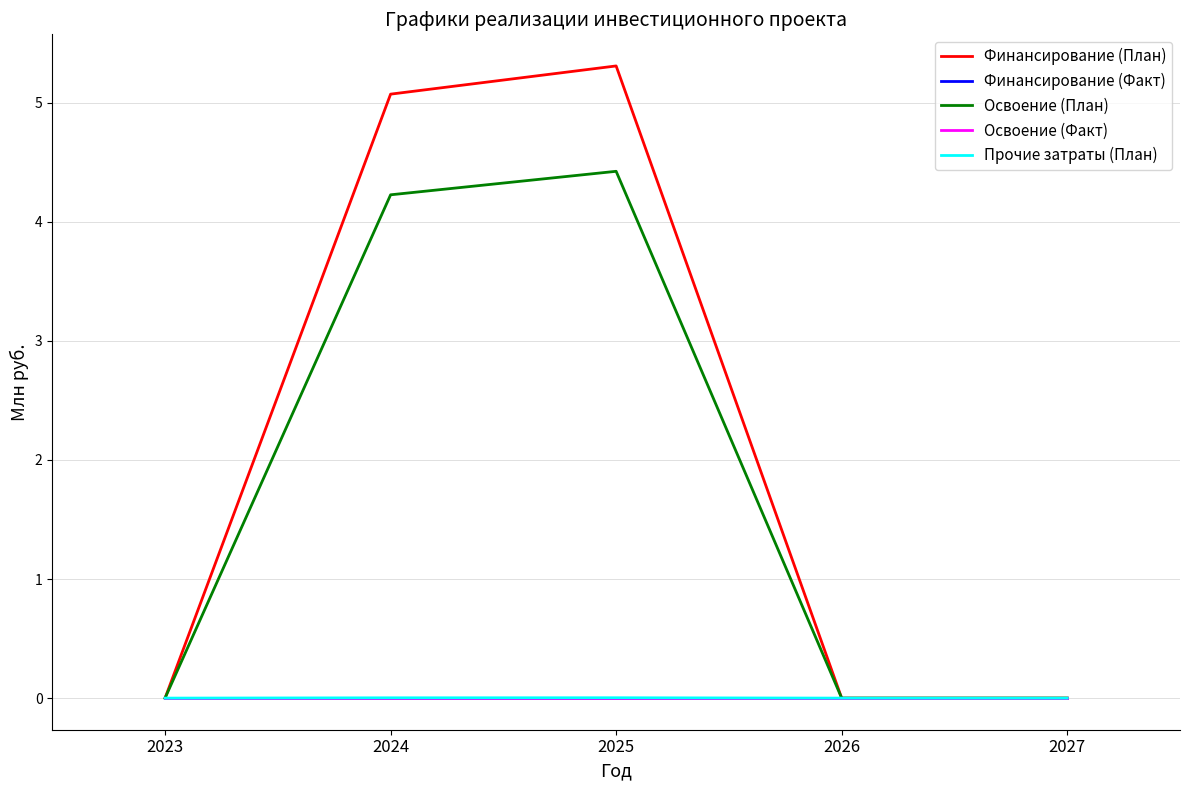

Reading left to right, list all the values displayed in this chart.

Финансирование (План): 0.0	5.1	5.3	0.0	0.0
Финансирование (Факт): 0.0	0.0	0.0	0.0	0.0
Освоение (План): 0.0	4.2	4.4	0.0	0.0
Освоение (Факт): 0.0	0.0	0.0	0.0	0.0
Прочие затраты (План): 0.0	0.0	0.0	0.0	0.0